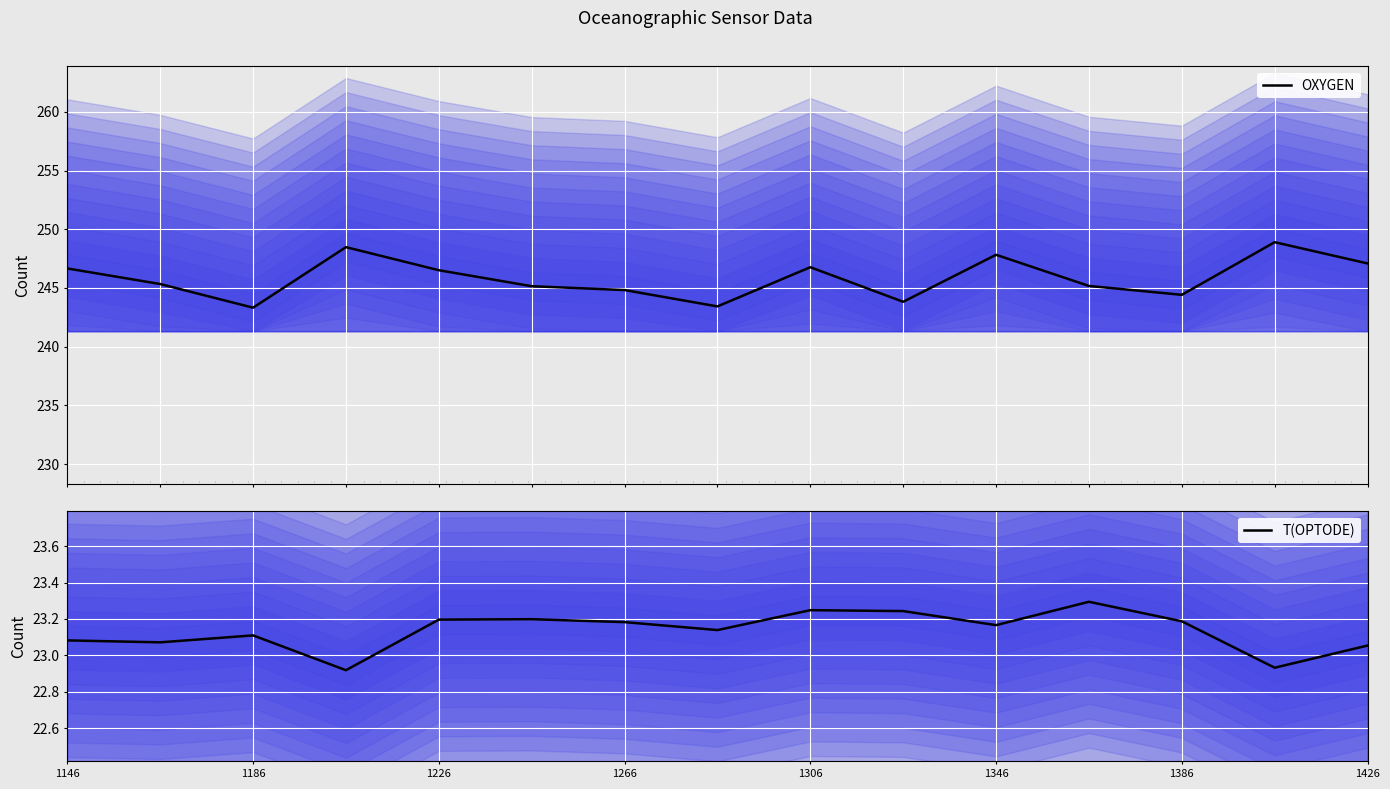

True or false: OXYGEN and T(OPTODE) intersect in this chart.

False